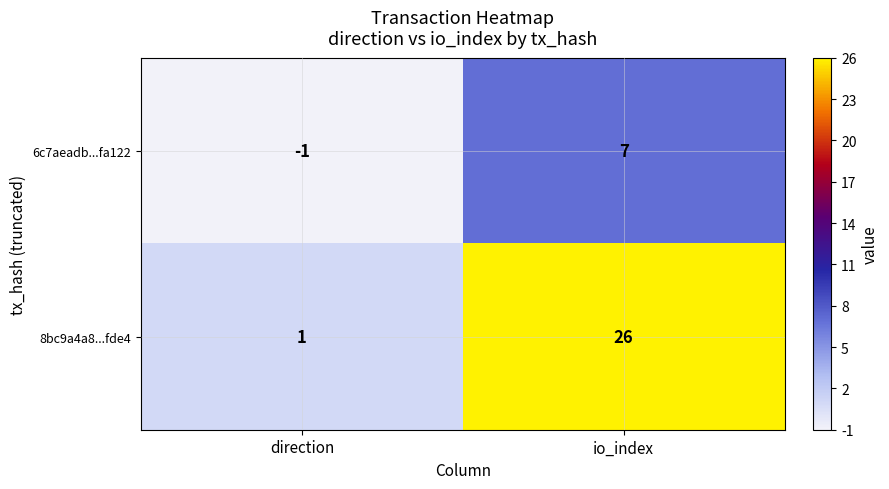

What is the sum of all 8bc9a4a8...fde4 values?

27